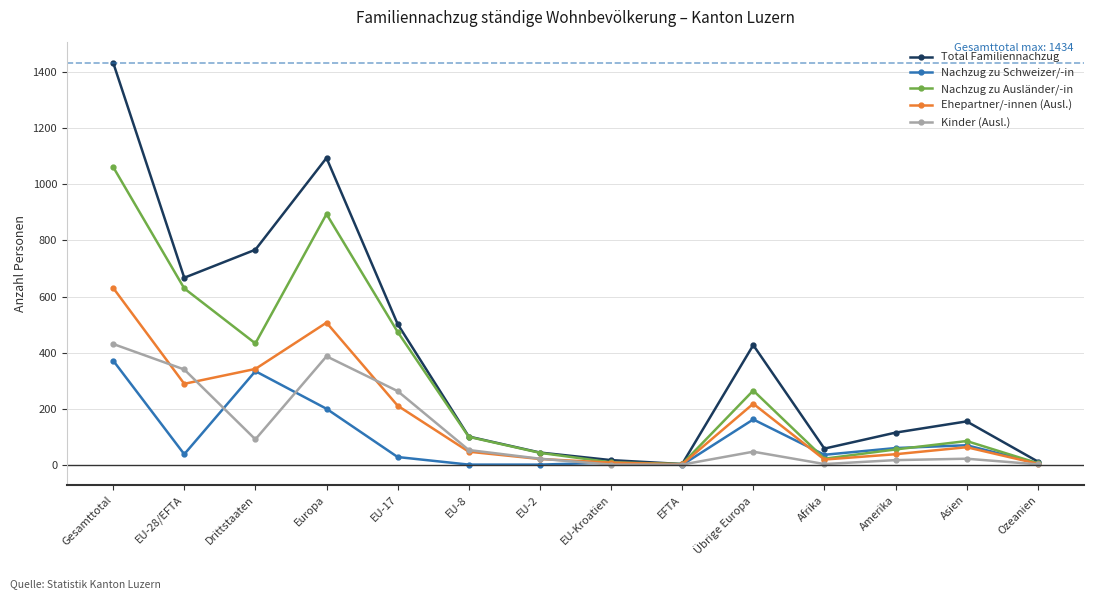

What is the label of the 13th point from the right?

EU-28/EFTA